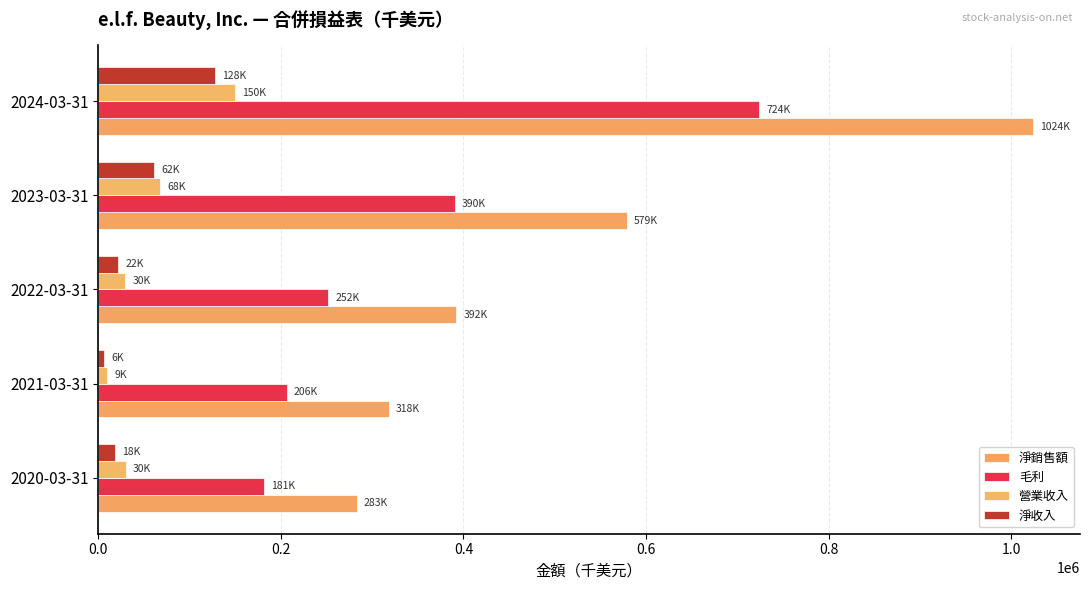

Count the number of data series in this chart.

4